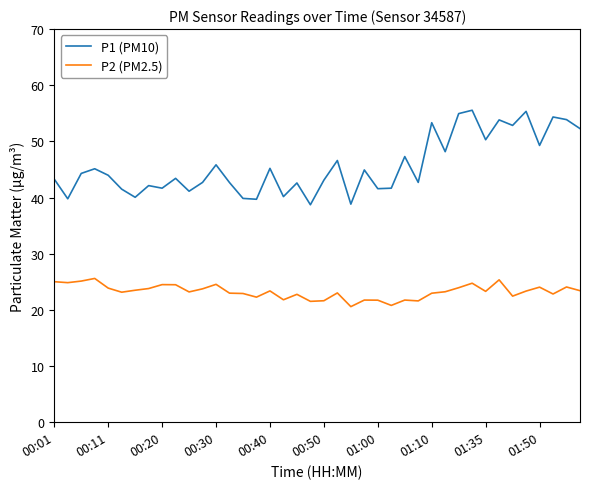

Which series has the largest total across all categories?

P1 (PM10)